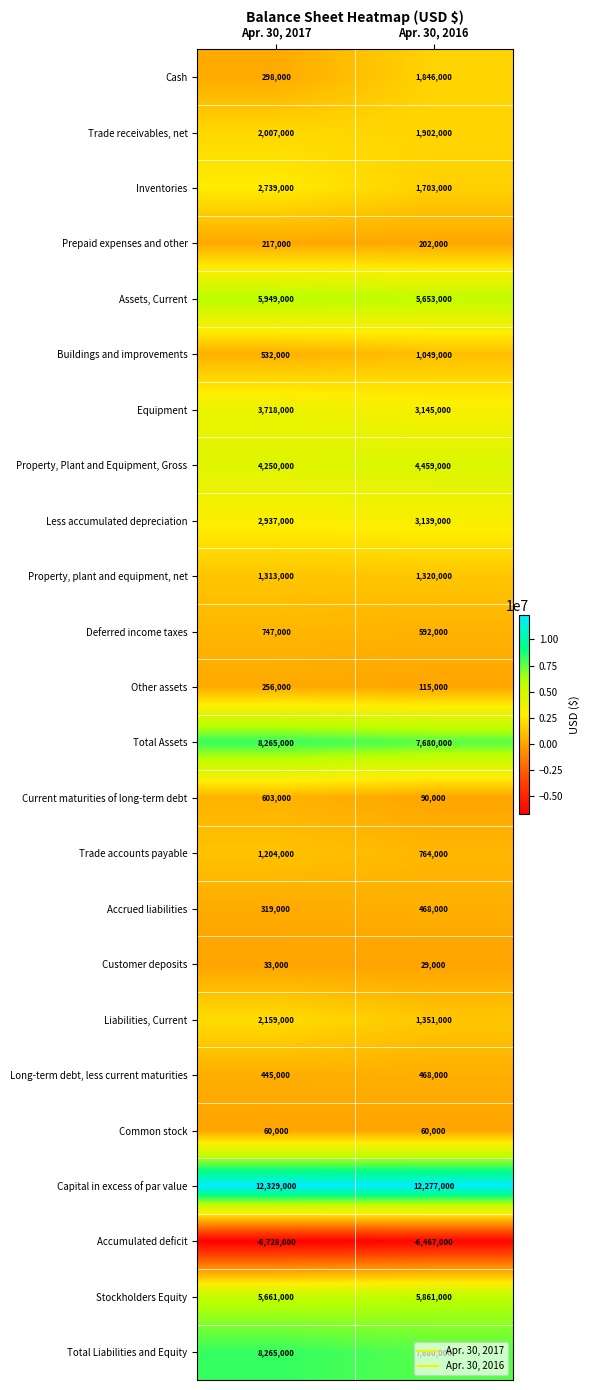

What is the sum of all Deferred income taxes values?

1339000